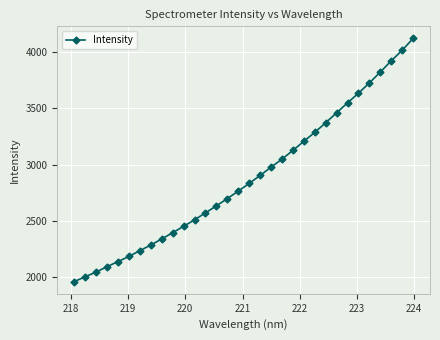

What is the smallest value displayed?

1956.0